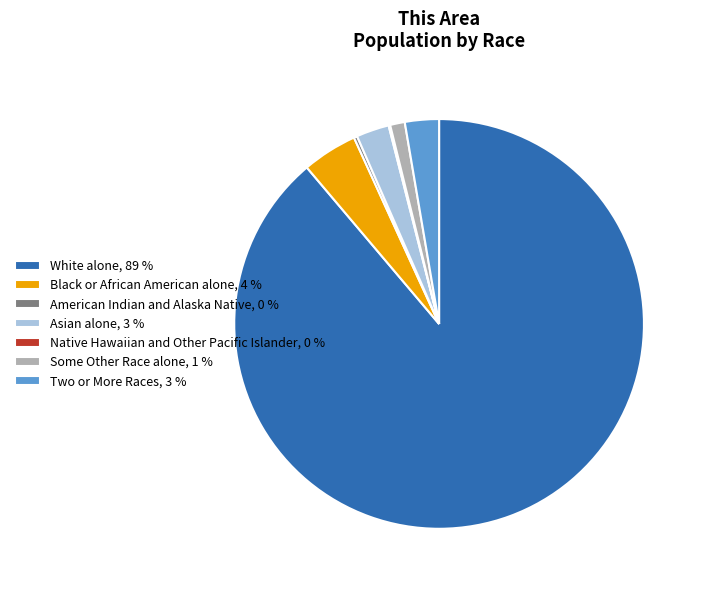

What is the ratio of the value at Two or More Races to the value at Asian alone?

1.0